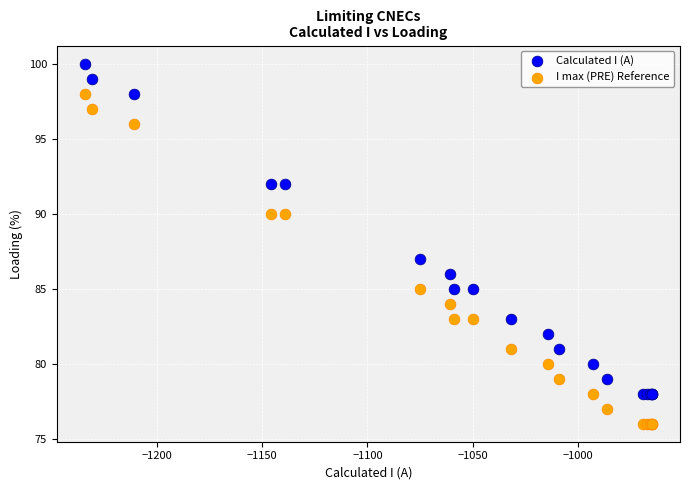

Which series reaches the maximum Y coordinate?

Calculated I (A)